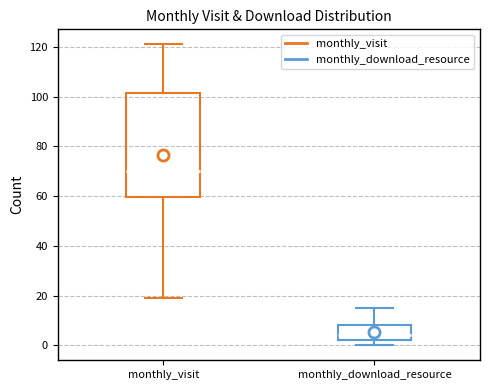

Where is the lower edge of the box for monthly_download_resource on the y-axis? The values are not printed on the chart, so give them approximately, as read against the axis.

2